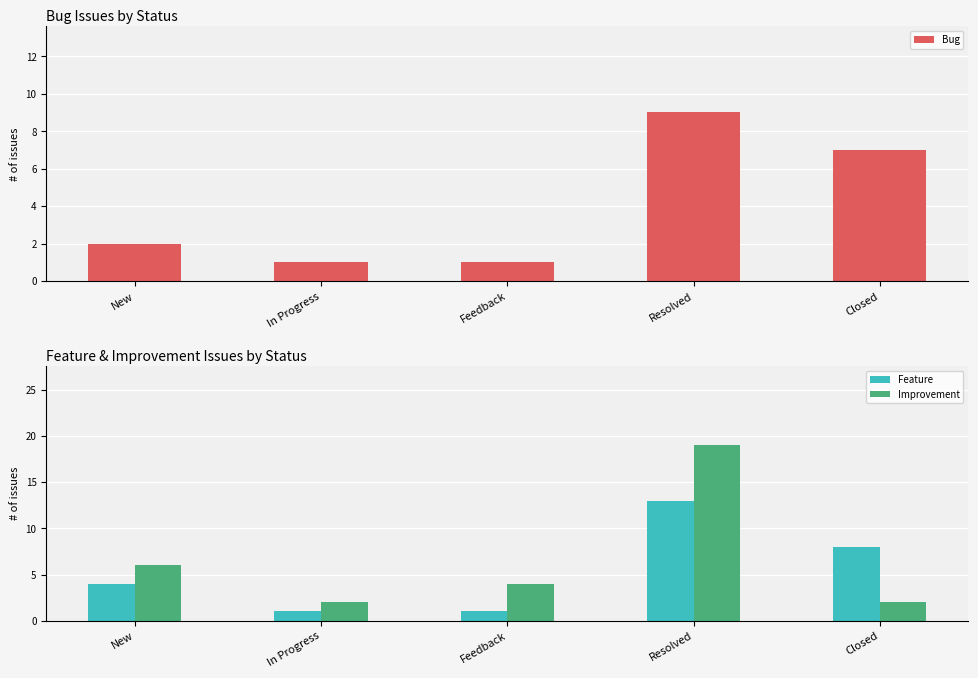

Rank the categories by Bug value from lowest to highest.

In Progress, Feedback, New, Closed, Resolved